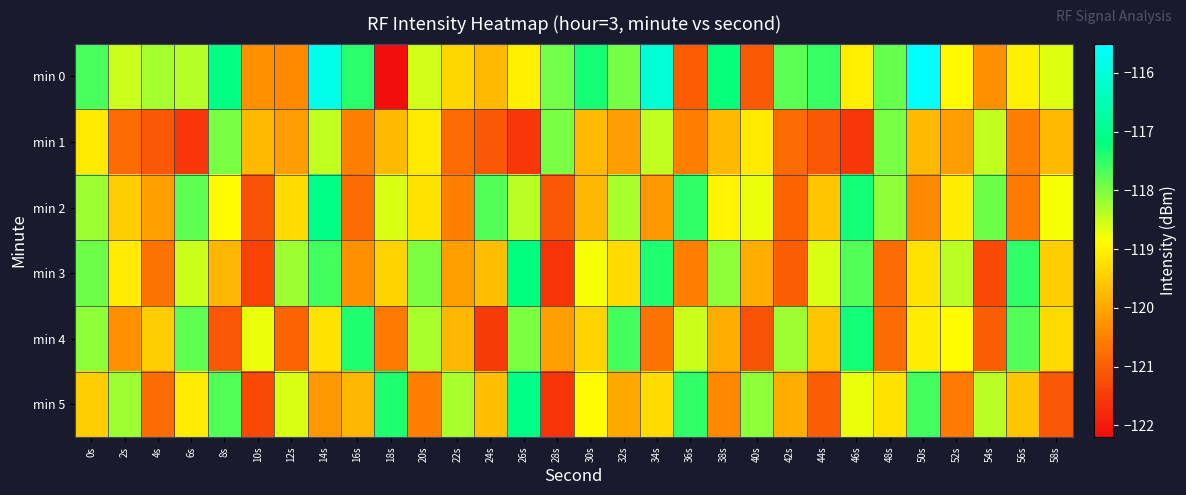

Reading left to right, transcribe all the data shown in this chart.

min 0: 0s=-117.7	2s=-118.5	4s=-118.3	6s=-118.4	8s=-117.1	10s=-120.3	12s=-120.4	14s=-115.8	16s=-117.5	18s=-122.2	20s=-118.6	22s=-119.4	24s=-119.8	26s=-119.1	28s=-117.9	30s=-117.3	32s=-117.9	34s=-116.1	36s=-121.0	38s=-117.2	40s=-121.1	42s=-117.8	44s=-117.6	46s=-119.1	48s=-117.9	50s=-115.5	52s=-118.9	54s=-120.3	56s=-119.0	58s=-118.6
min 1: 0s=-119.1	2s=-120.8	4s=-121.1	6s=-121.5	8s=-118.0	10s=-119.8	12s=-120.1	14s=-118.4	16s=-120.5	18s=-119.8	20s=-119.1	22s=-120.8	24s=-121.1	26s=-121.5	28s=-118.0	30s=-119.8	32s=-120.1	34s=-118.4	36s=-120.5	38s=-119.8	40s=-119.1	42s=-120.8	44s=-121.1	46s=-121.5	48s=-118.0	50s=-119.8	52s=-120.1	54s=-118.4	56s=-120.5	58s=-119.8
min 2: 0s=-118.2	2s=-119.5	4s=-120.1	6s=-117.8	8s=-118.9	10s=-121.2	12s=-119.3	14s=-117.1	16s=-120.8	18s=-118.6	20s=-119.2	22s=-120.5	24s=-117.7	26s=-118.4	28s=-121.1	30s=-119.8	32s=-118.3	34s=-120.2	36s=-117.5	38s=-119.0	40s=-118.7	42s=-120.9	44s=-119.6	46s=-117.3	48s=-118.1	50s=-120.4	52s=-119.1	54s=-117.9	56s=-120.6	58s=-118.8
min 3: 0s=-117.9	2s=-119.1	4s=-120.7	6s=-118.5	8s=-119.8	10s=-121.4	12s=-118.2	14s=-117.6	16s=-120.3	18s=-119.4	20s=-118.0	22s=-120.1	24s=-119.7	26s=-117.2	28s=-121.6	30s=-118.8	32s=-119.3	34s=-117.4	36s=-120.5	38s=-118.1	40s=-119.9	42s=-121.0	44s=-118.6	46s=-117.7	48s=-120.8	50s=-119.2	52s=-118.4	54s=-121.3	56s=-117.5	58s=-119.5
min 4: 0s=-118.1	2s=-120.3	4s=-119.5	6s=-117.8	8s=-121.1	10s=-118.7	12s=-120.9	14s=-119.2	16s=-117.4	18s=-120.6	20s=-118.3	22s=-119.8	24s=-121.5	26s=-118.0	28s=-120.1	30s=-119.4	32s=-117.6	34s=-120.7	36s=-118.5	38s=-119.9	40s=-121.2	42s=-118.2	44s=-119.6	46s=-117.3	48s=-120.8	50s=-119.1	52s=-118.9	54s=-121.0	56s=-117.7	58s=-119.3
min 5: 0s=-119.5	2s=-118.2	4s=-120.8	6s=-119.1	8s=-117.7	10s=-121.3	12s=-118.6	14s=-120.2	16s=-119.8	18s=-117.4	20s=-120.5	22s=-118.3	24s=-119.7	26s=-117.1	28s=-121.6	30s=-118.9	32s=-120.0	34s=-119.3	36s=-117.5	38s=-120.4	40s=-118.1	42s=-119.9	44s=-121.0	46s=-118.7	48s=-119.2	50s=-117.6	52s=-120.6	54s=-118.4	56s=-119.6	58s=-121.1